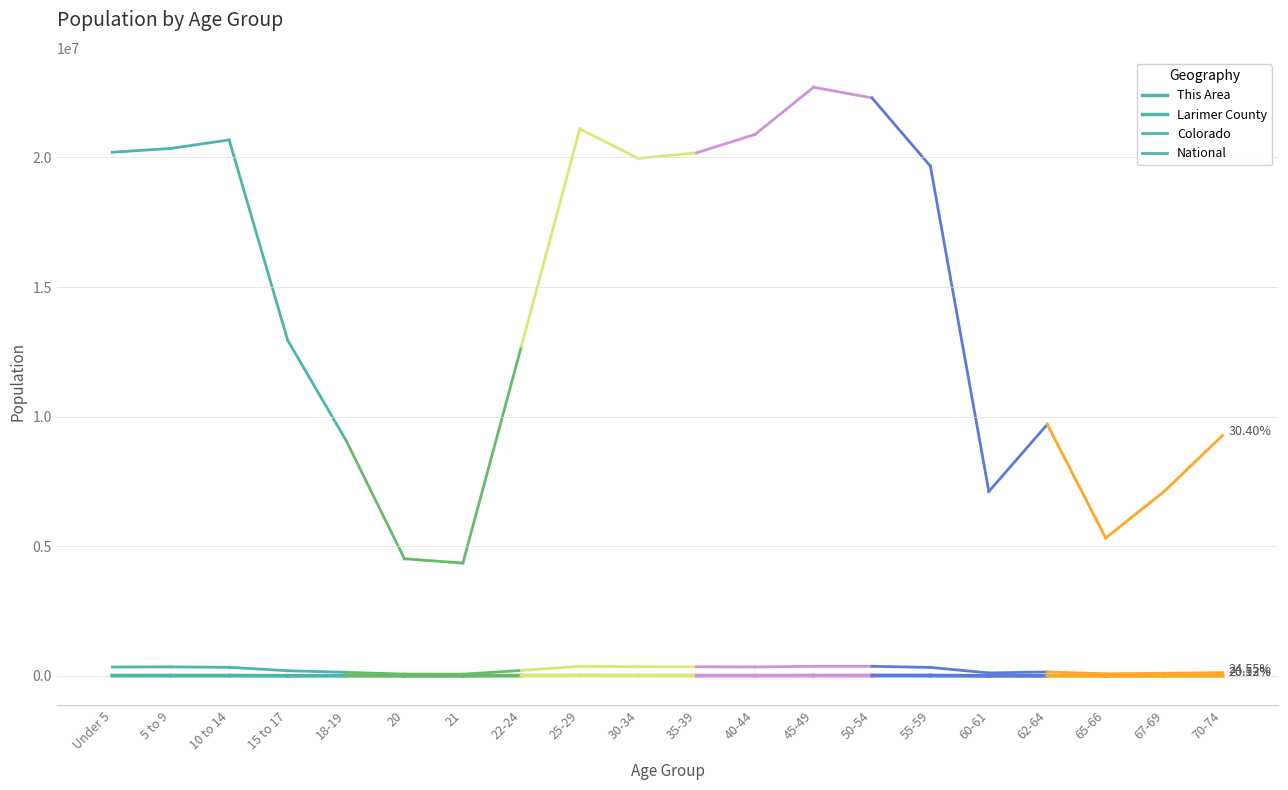

Reading right to left, what are all the values shown in this chart?

This Area: 5 to 9=8729	Under 5=8828
Larimer County: 5 to 9=18018	Under 5=17554
Colorado: 5 to 9=348603	Under 5=343960
National: 5 to 9=20348657	Under 5=20201362